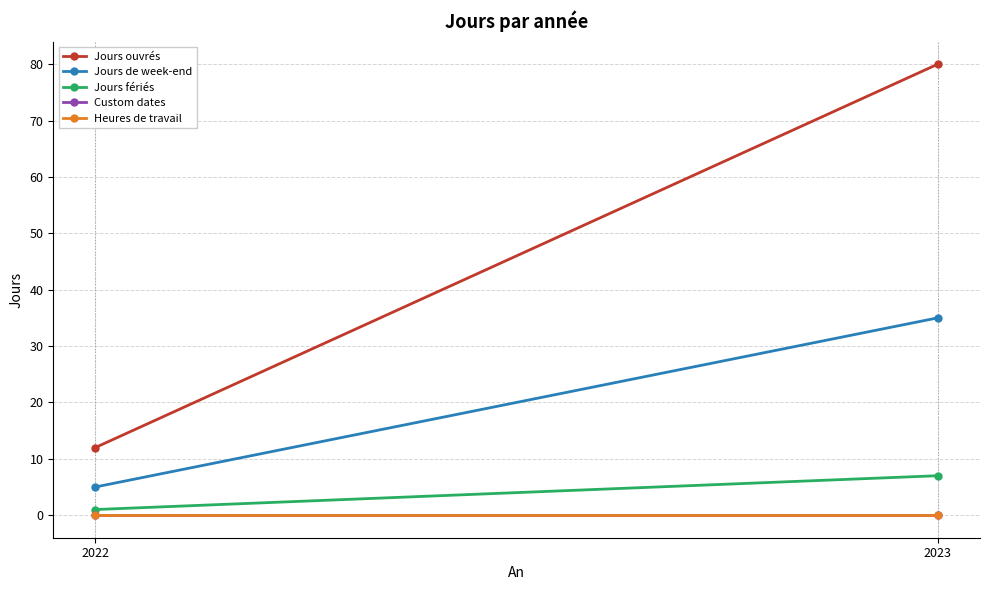

How many lines are shown in the chart?

5